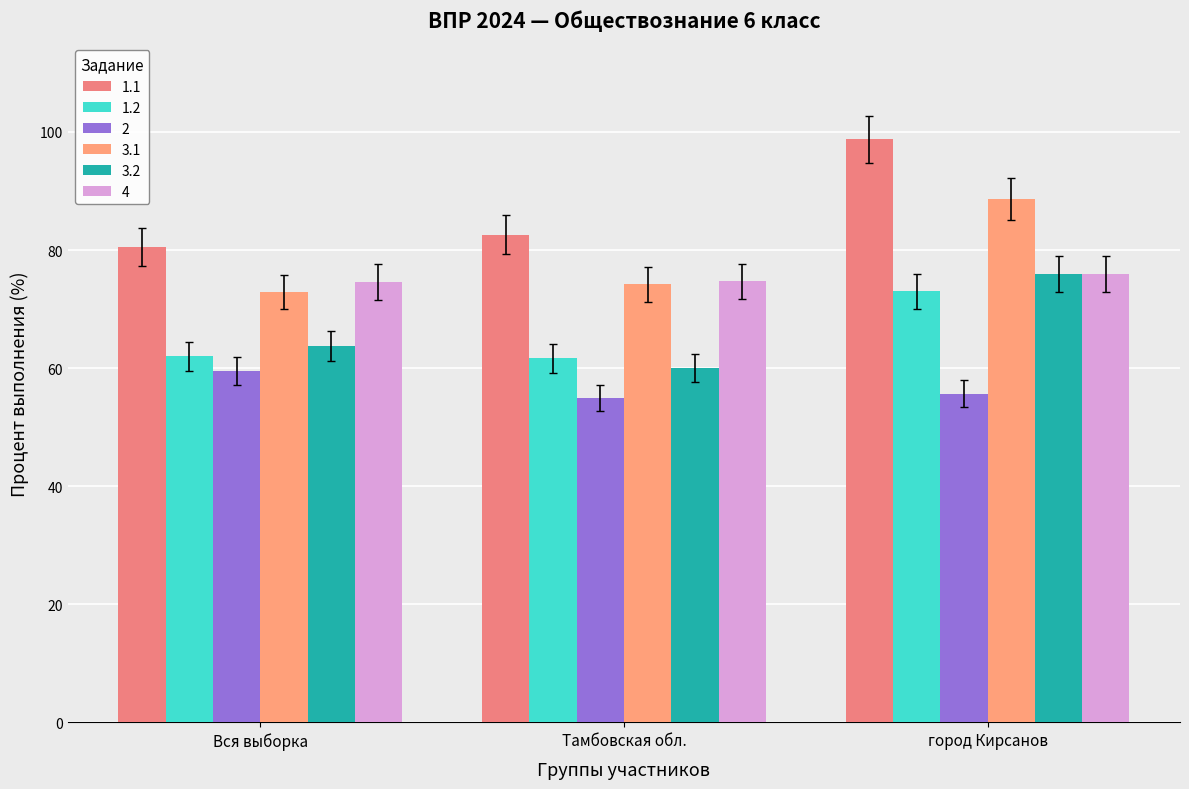

How many bars are there in total?

18